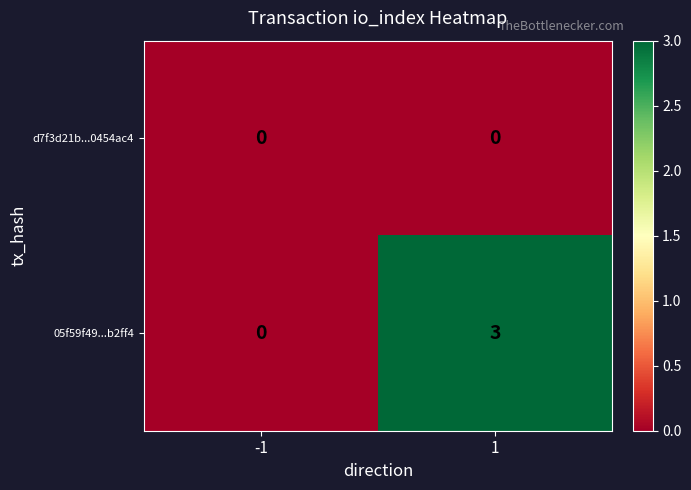

Reading right to left, list all the values displayed in this chart.

d7f3d21b...0454ac4: 1=0	-1=0
05f59f49...b2ff4: 1=3	-1=0